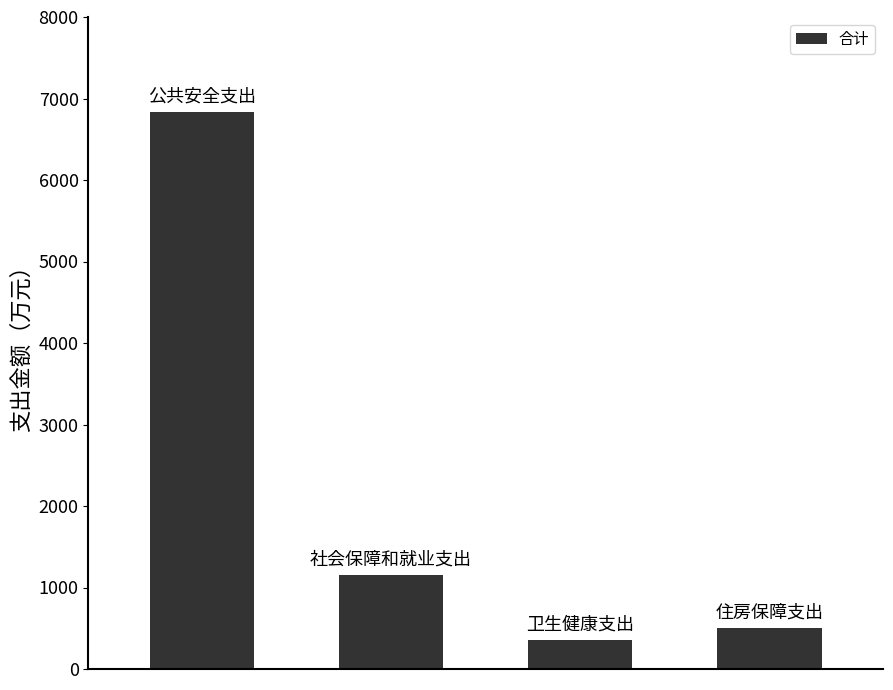

What is the difference between the maximum and second lowest values?

6340.3